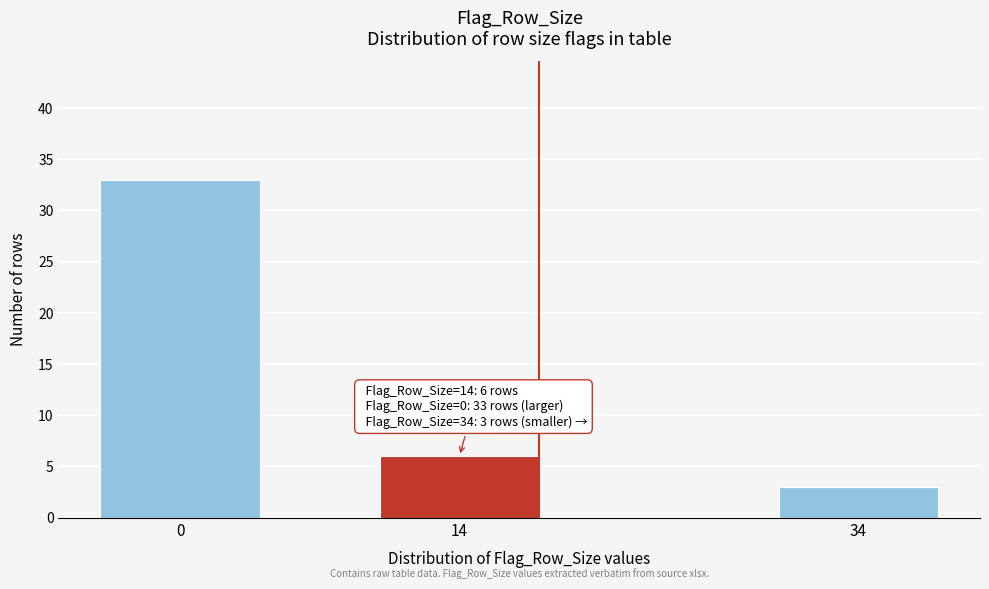

Reading left to right, transcribe all the data shown in this chart.

33	6	3